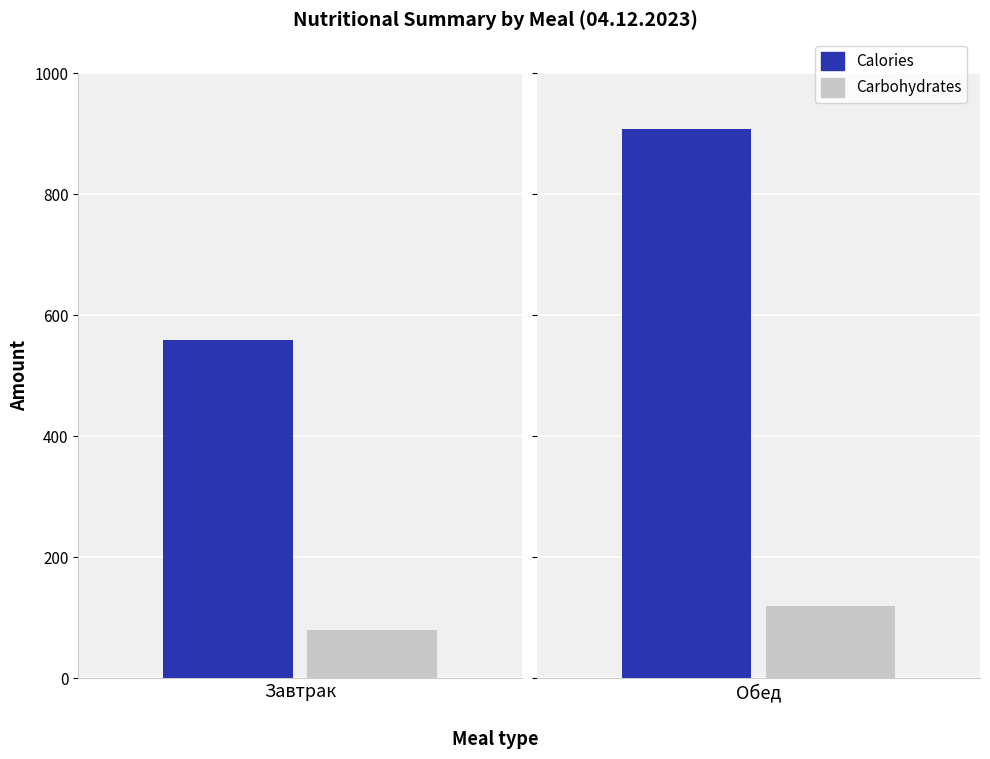

How many bars are there in total?

4